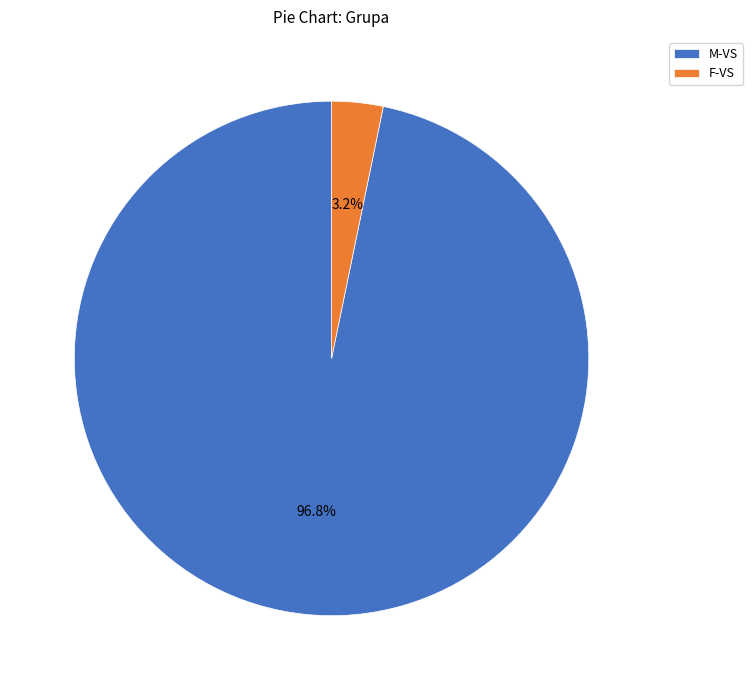

Which category has the smallest portion of the pie?

F-VS